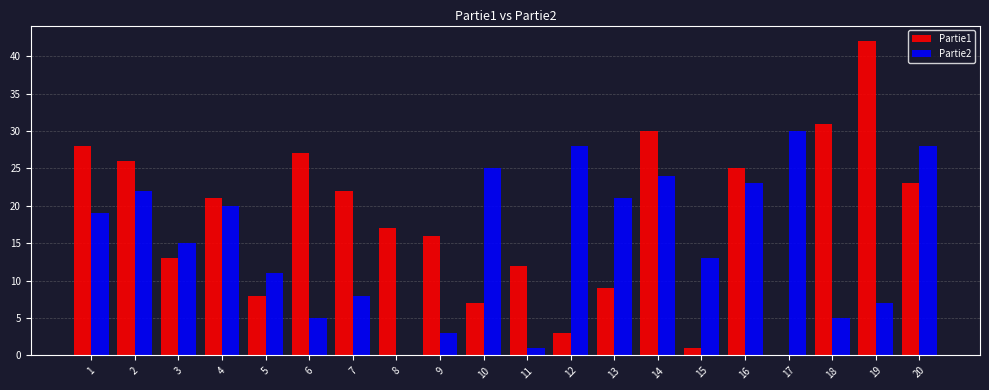

Is the value of Partie1 at 17 greater than the value of Partie2 at 6?

No